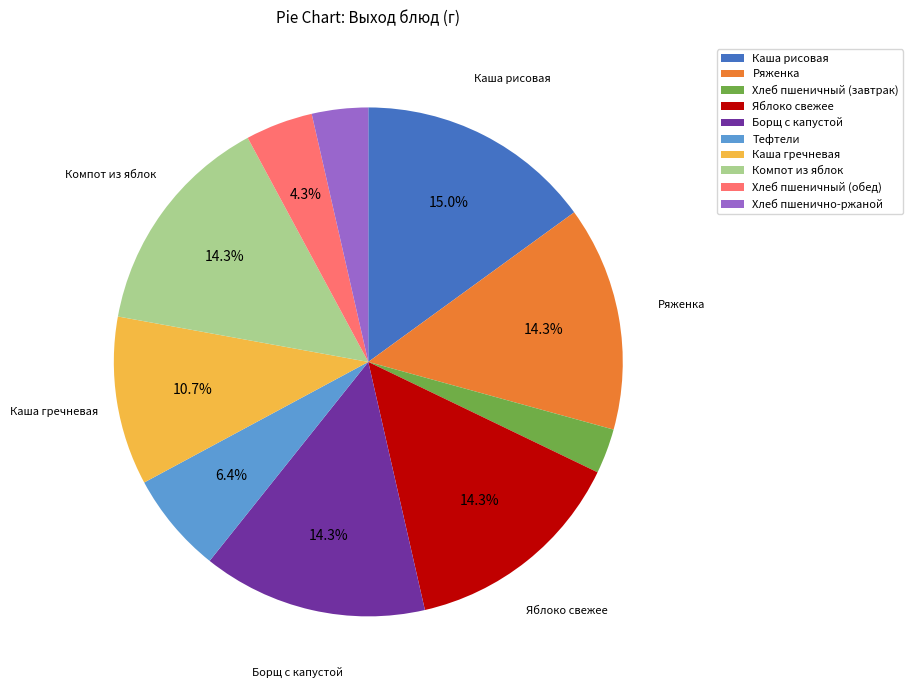

What percentage is the Борщ с капустой slice, to the nearest percent?

14%